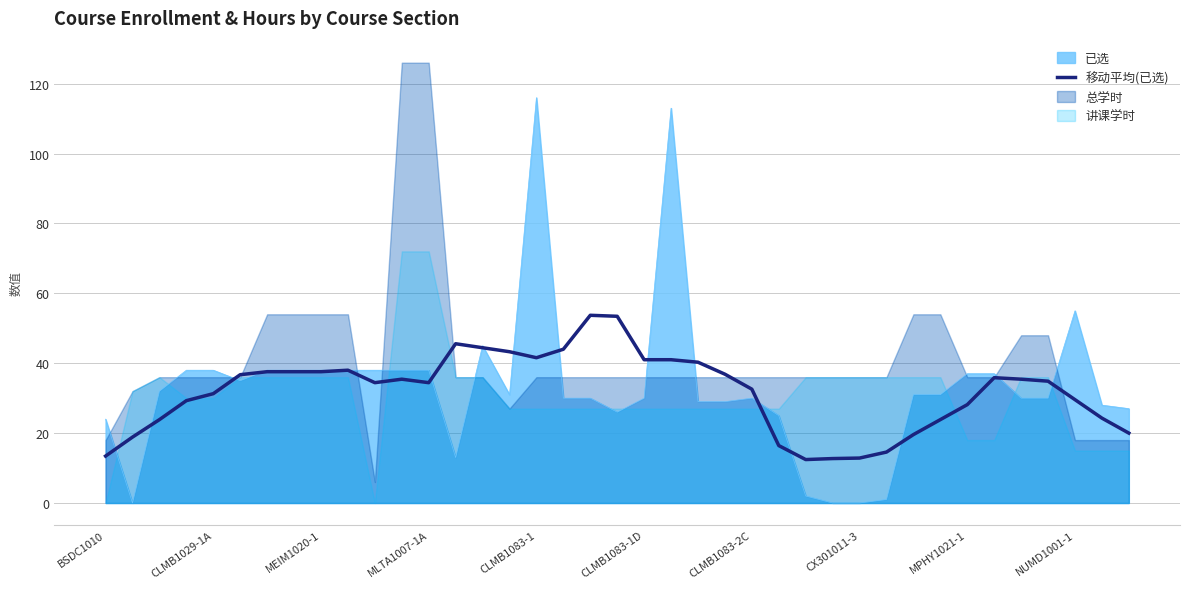

Where is 已选 nearest to the value 58?

NUMD1001-1